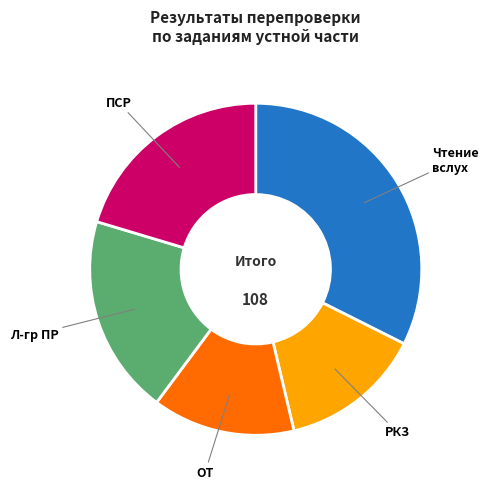

Does any single category account for the majority?

No